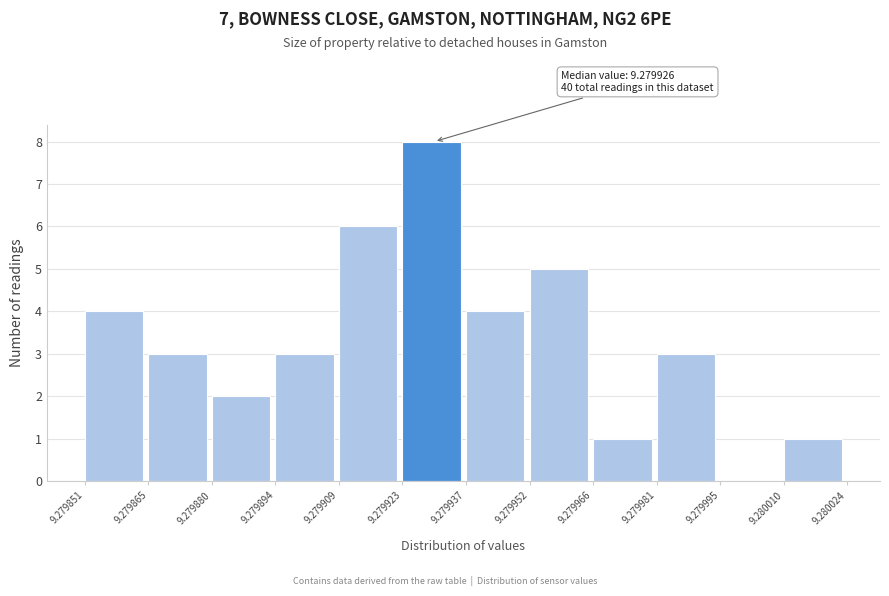

Which range on the x-axis has the tallest bar?

9.279923 to 9.279937